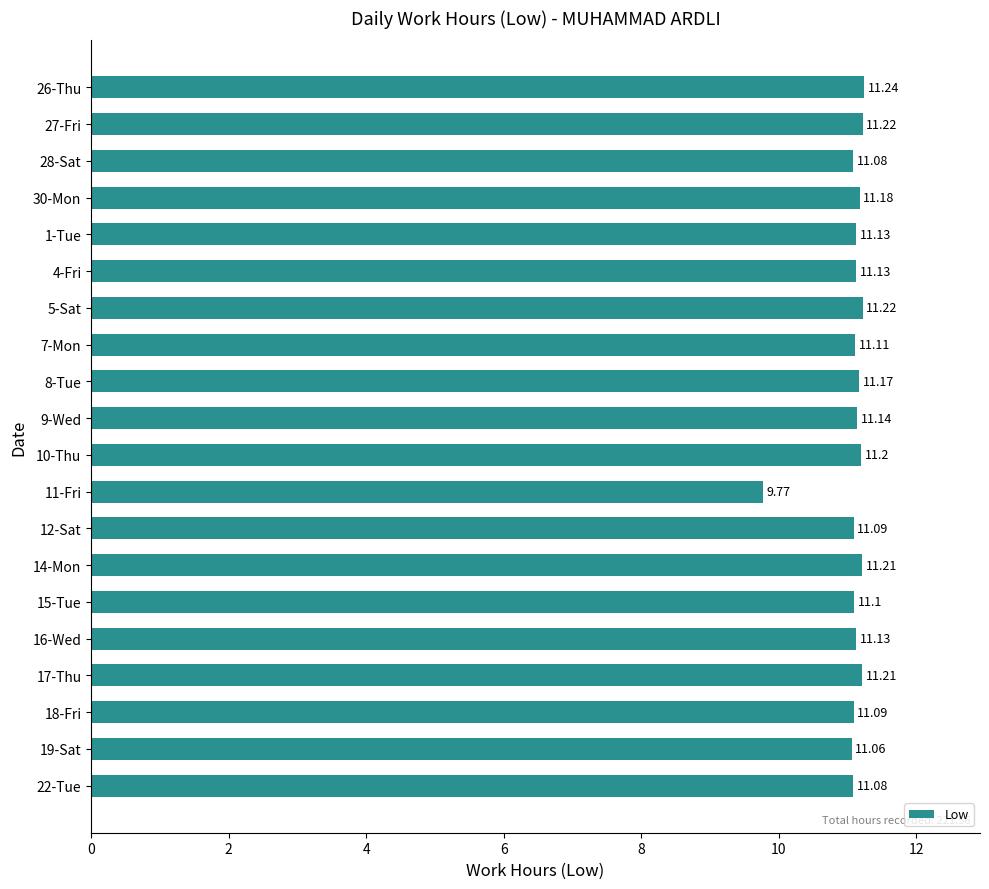

What is the average value?

11.1